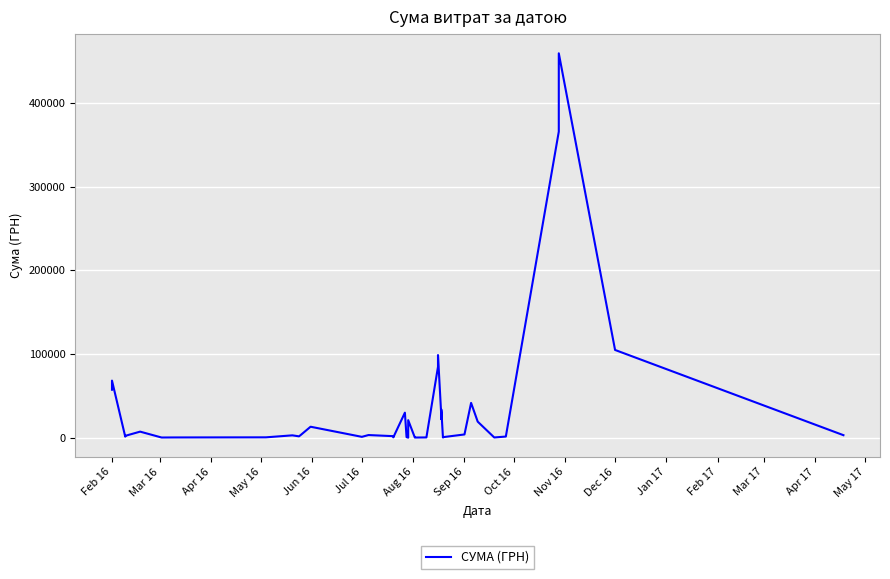

How many data points are above 2970?

19